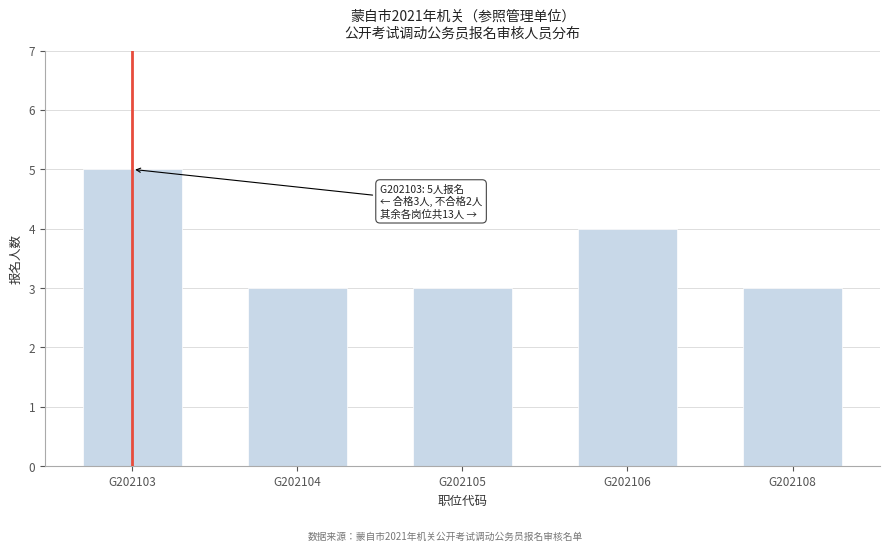

Reading left to right, list all the values displayed in this chart.

G202103=5	G202104=3	G202105=3	G202106=4	G202108=3